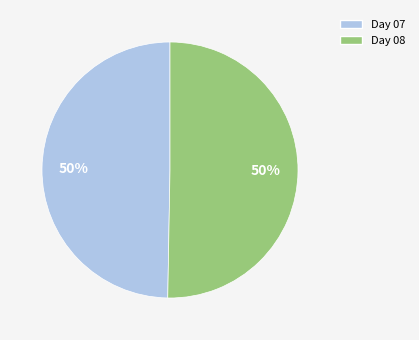

How many segments does this pie chart have?

2